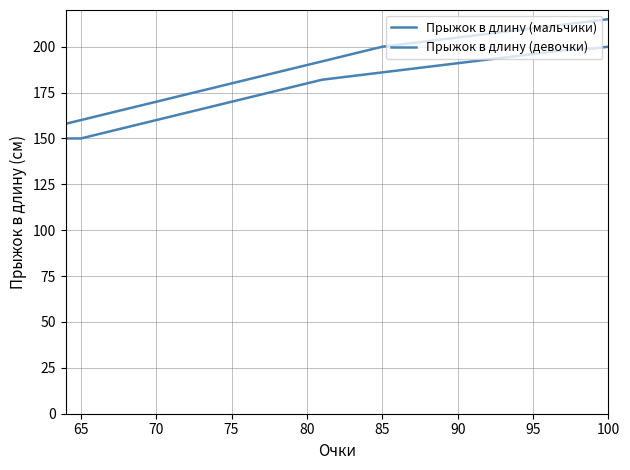

True or false: Прыжок в длину (девочки) has a value of 84 at 12.

False